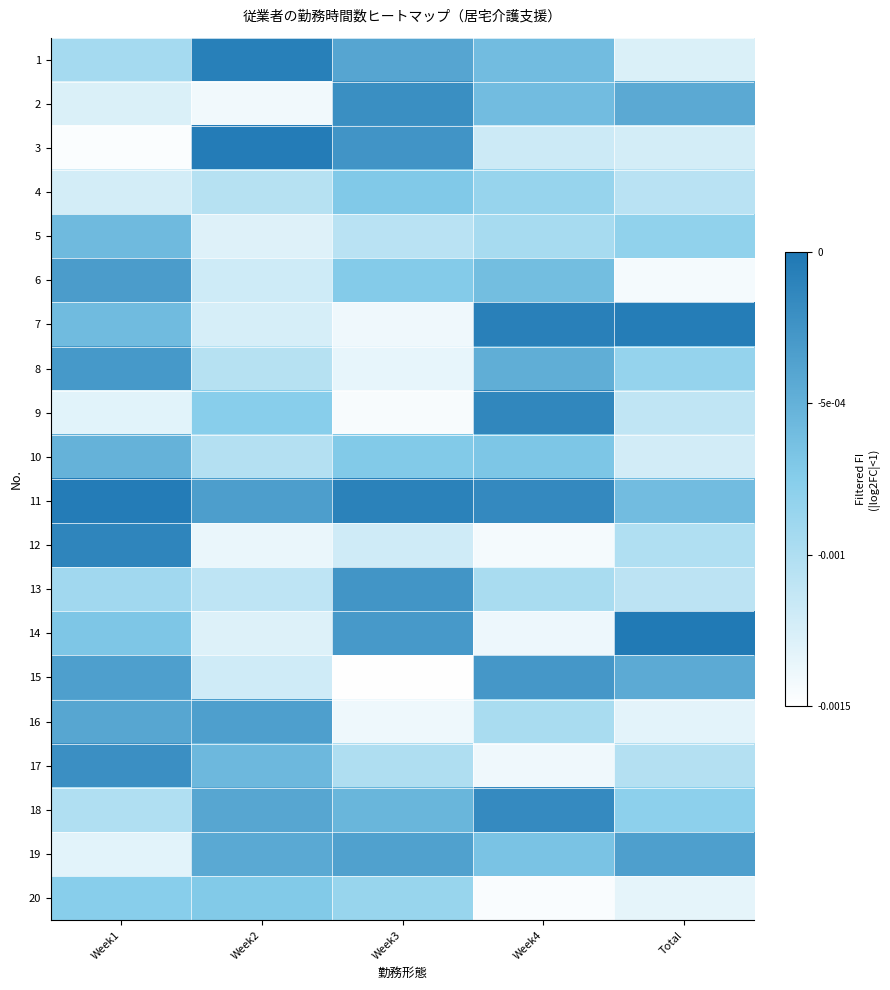

Reading right to left, list all the values displayed in this chart.

1: Total=-0.0	Week4=-0.0	Week3=-0.0	Week2=-0.0	Week1=-0.0
2: Total=-0.0	Week4=-0.0	Week3=-0.0	Week2=-0.0	Week1=-0.0
3: Total=-0.0	Week4=-0.0	Week3=-0.0	Week2=-0.0	Week1=-0.0
4: Total=-0.0	Week4=-0.0	Week3=-0.0	Week2=-0.0	Week1=-0.0
5: Total=-0.0	Week4=-0.0	Week3=-0.0	Week2=-0.0	Week1=-0.0
6: Total=-0.0	Week4=-0.0	Week3=-0.0	Week2=-0.0	Week1=-0.0
7: Total=-0.0	Week4=-0.0	Week3=-0.0	Week2=-0.0	Week1=-0.0
8: Total=-0.0	Week4=-0.0	Week3=-0.0	Week2=-0.0	Week1=-0.0
9: Total=-0.0	Week4=-0.0	Week3=-0.0	Week2=-0.0	Week1=-0.0
10: Total=-0.0	Week4=-0.0	Week3=-0.0	Week2=-0.0	Week1=-0.0
11: Total=-0.0	Week4=-0.0	Week3=-0.0	Week2=-0.0	Week1=-0.0
12: Total=-0.0	Week4=-0.0	Week3=-0.0	Week2=-0.0	Week1=-0.0
13: Total=-0.0	Week4=-0.0	Week3=-0.0	Week2=-0.0	Week1=-0.0
14: Total=-0.0	Week4=-0.0	Week3=-0.0	Week2=-0.0	Week1=-0.0
15: Total=-0.0	Week4=-0.0	Week3=-0.0	Week2=-0.0	Week1=-0.0
16: Total=-0.0	Week4=-0.0	Week3=-0.0	Week2=-0.0	Week1=-0.0
17: Total=-0.0	Week4=-0.0	Week3=-0.0	Week2=-0.0	Week1=-0.0
18: Total=-0.0	Week4=-0.0	Week3=-0.0	Week2=-0.0	Week1=-0.0
19: Total=-0.0	Week4=-0.0	Week3=-0.0	Week2=-0.0	Week1=-0.0
20: Total=-0.0	Week4=-0.0	Week3=-0.0	Week2=-0.0	Week1=-0.0